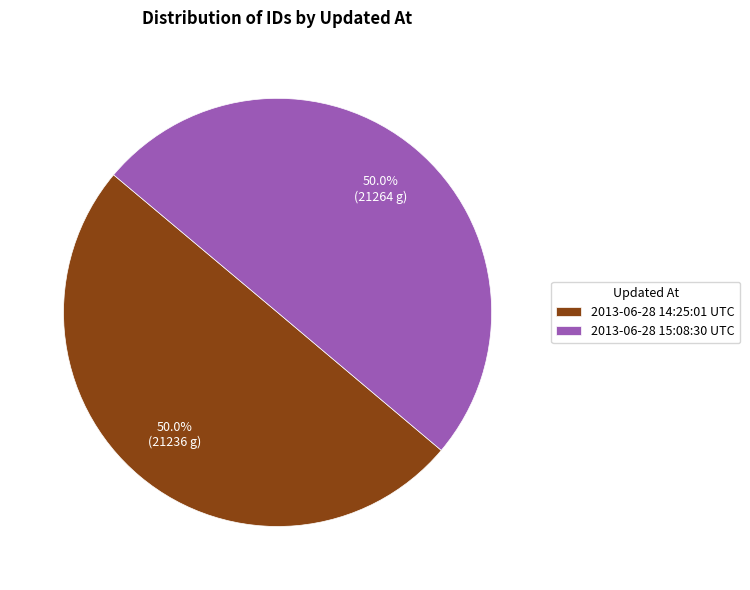

To the nearest percent, what percentage of the pie is 2013-06-28 15:08:30 UTC?

50%